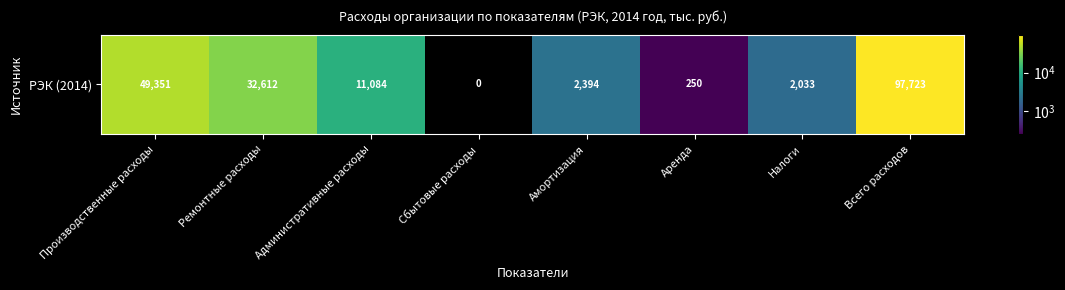

Rank the categories by value from highest to lowest.

Всего расходов, Производственные расходы, Ремонтные расходы, Административные расходы, Амортизация, Налоги, Аренда, Сбытовые расходы